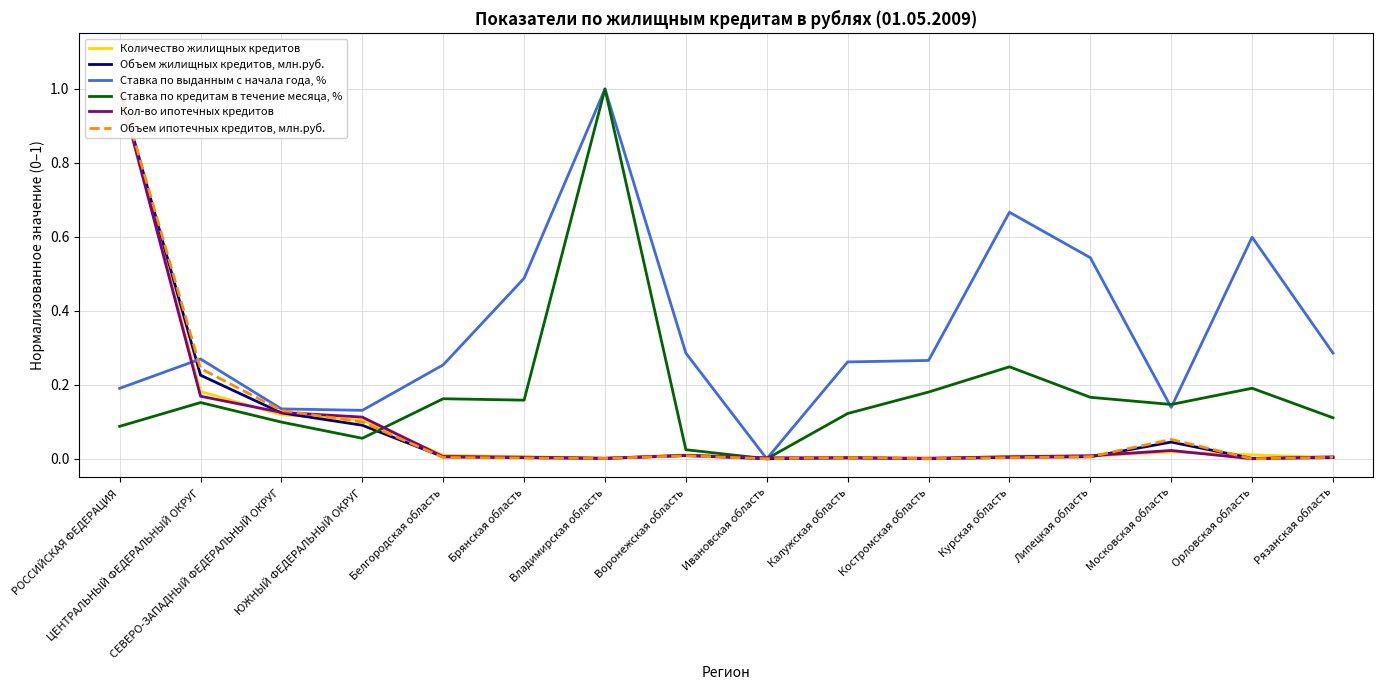

Which series has the largest total across all categories?

Ставка по выданным с начала года, %